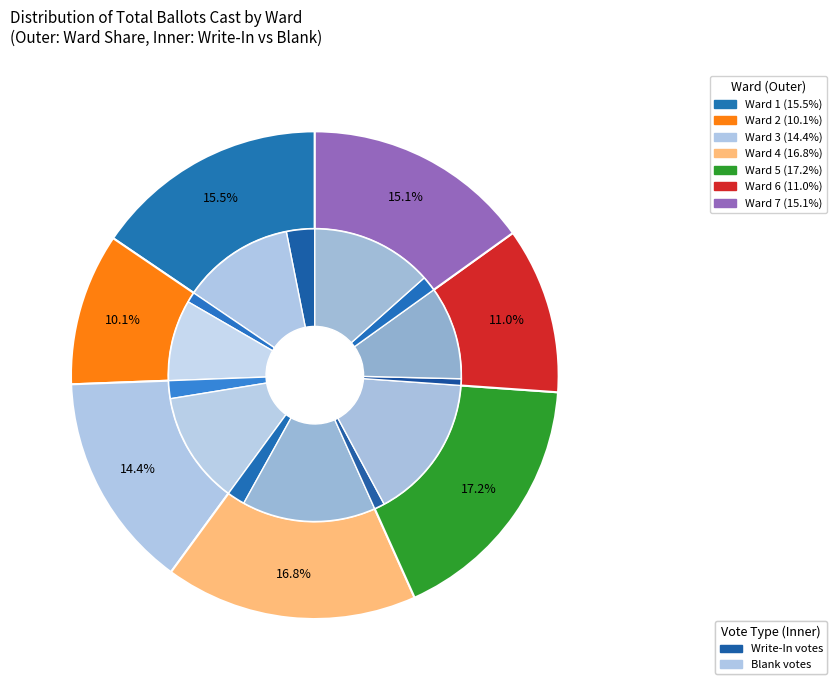

What is the ratio of the value at Ward 1 to the value at Ward 5?

0.9